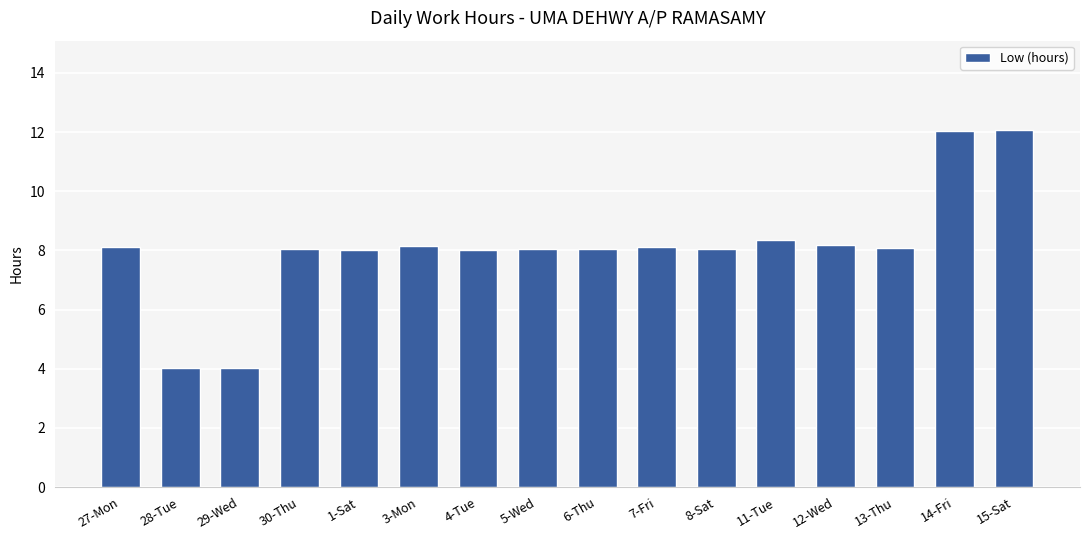

How many bars are there in total?

16